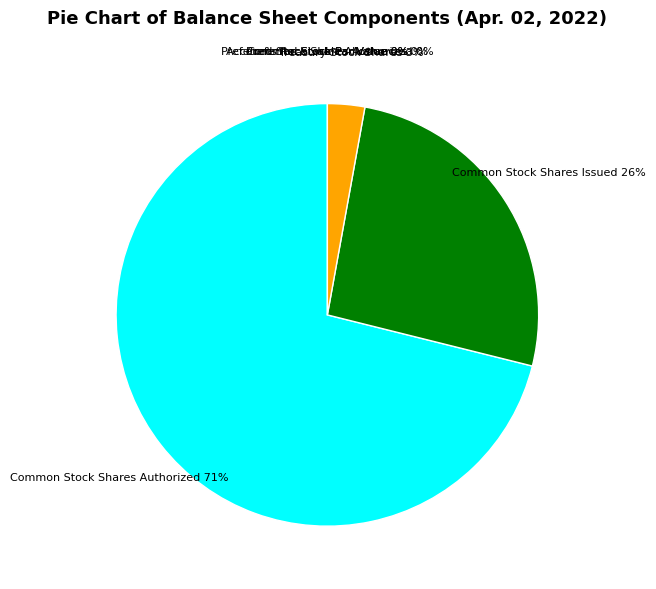

Which has a higher value, Common Stock Shares Authorized or Common Stock Shares Issued?

Common Stock Shares Authorized